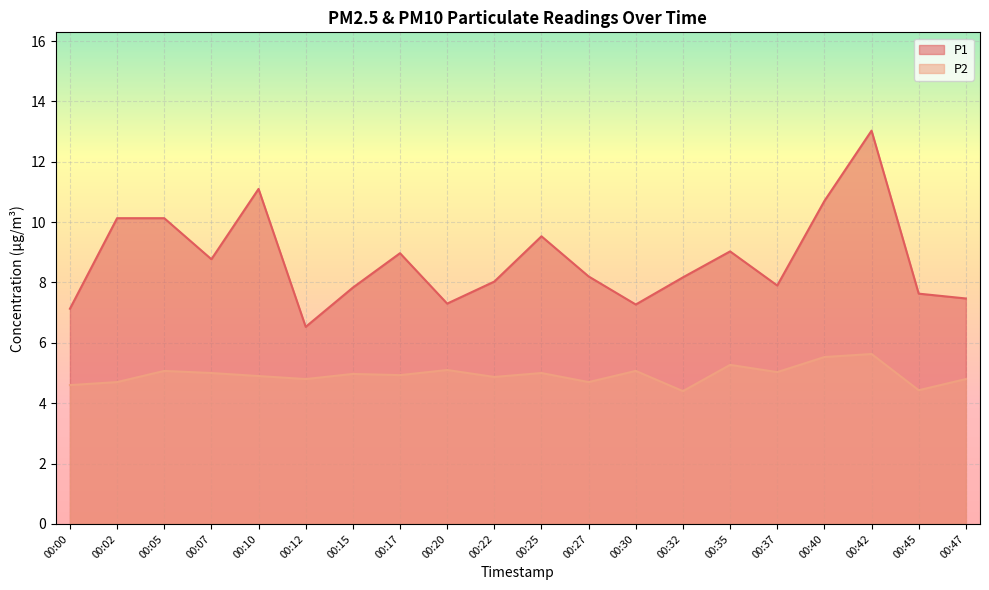

Which series has the largest range (max minus min)?

P1